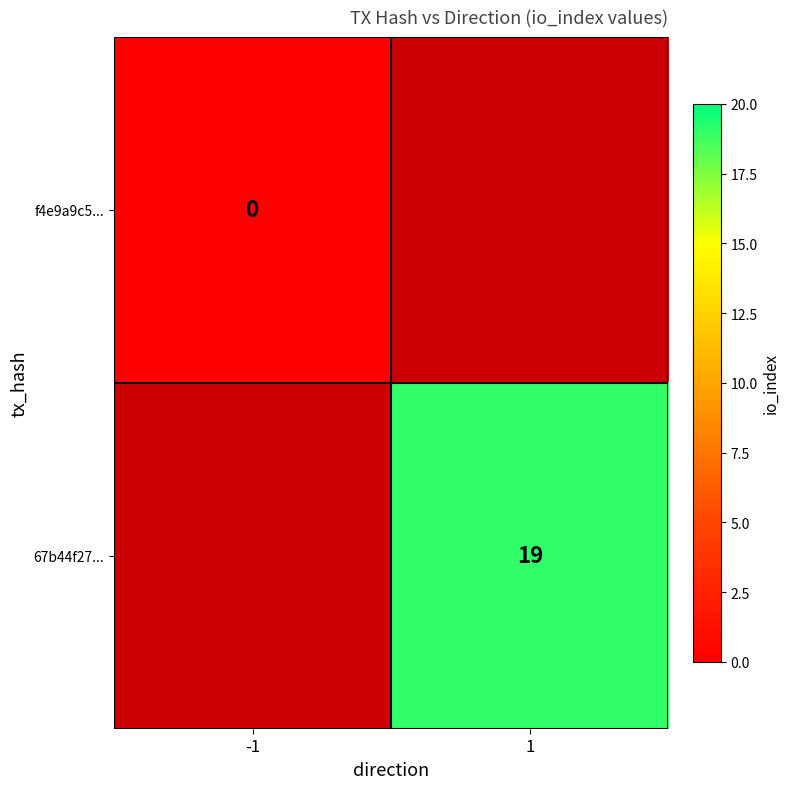

The 67b44f27... series shows 19 at 1. True or false?

True